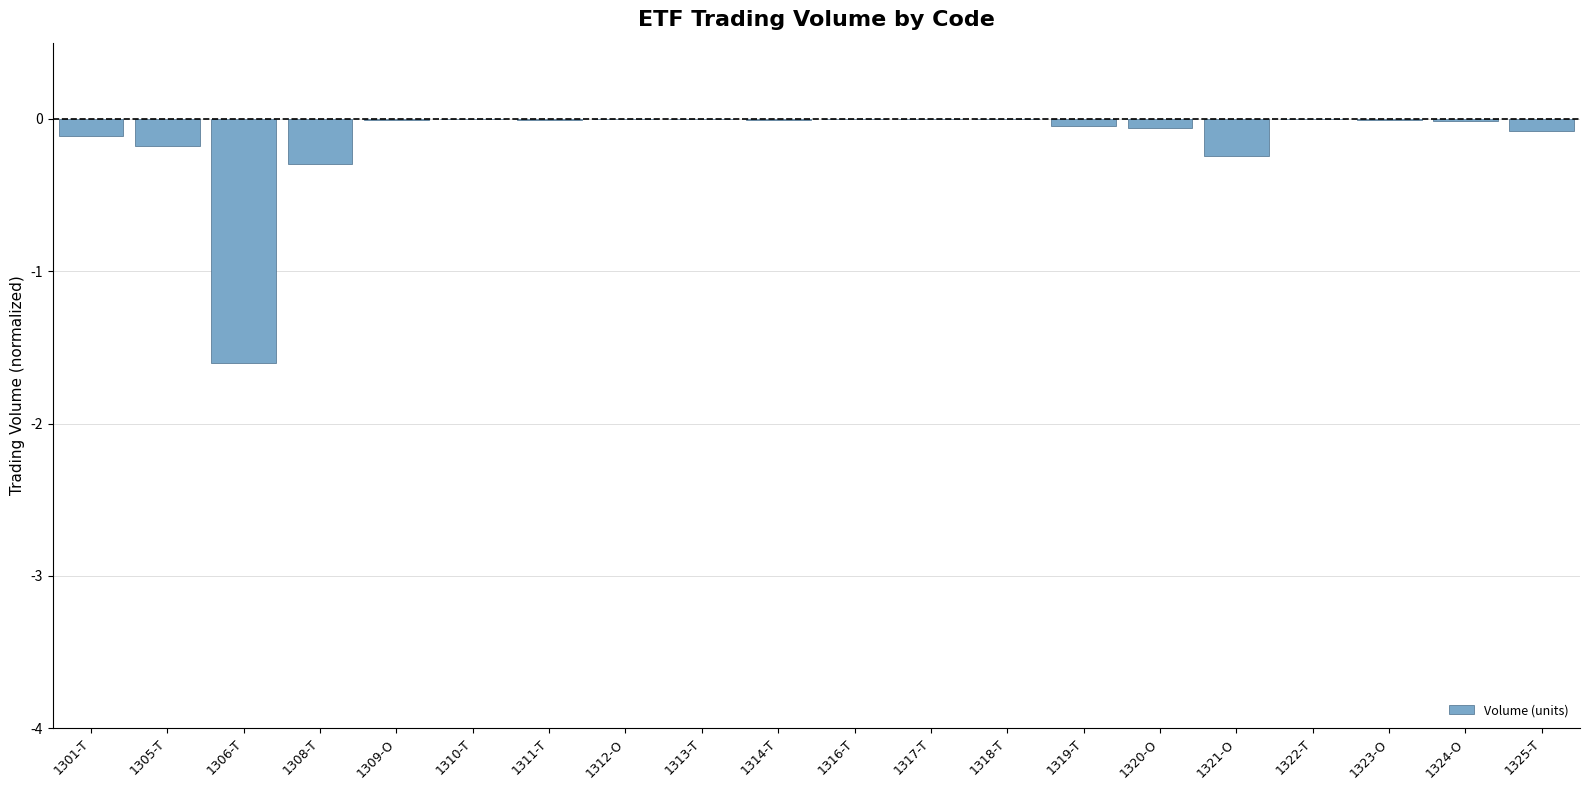

True or false: the data shows -0.0 at 1324-O.

True